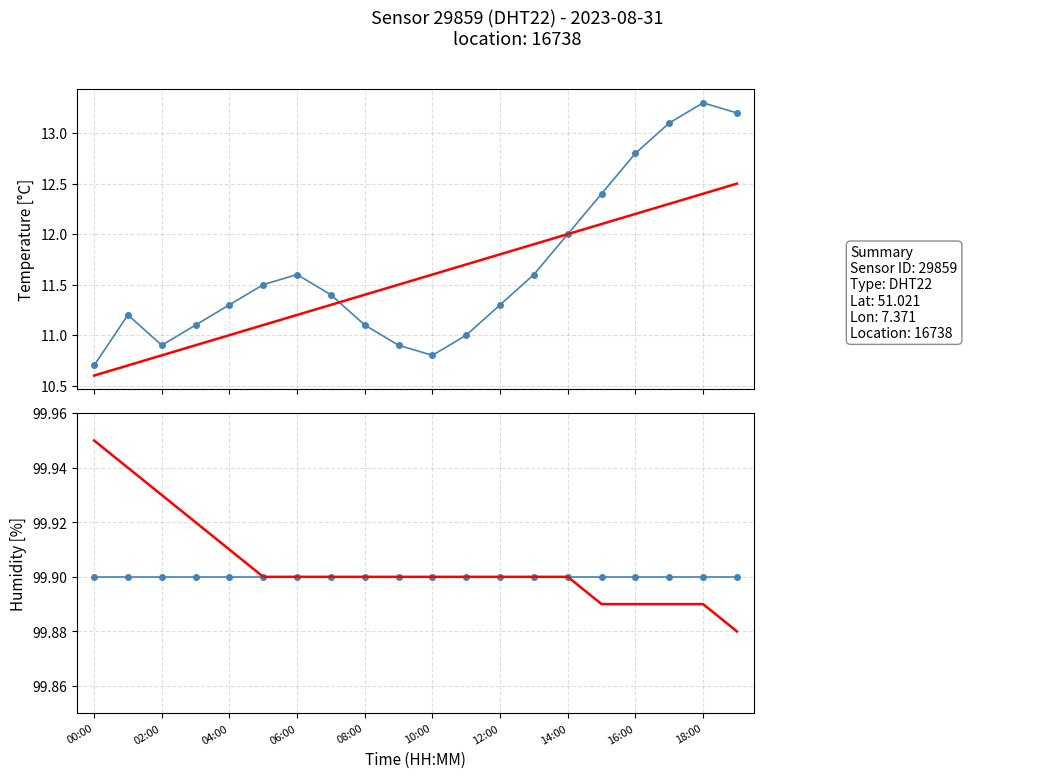

True or false: temperature and humidity intersect in this chart.

False